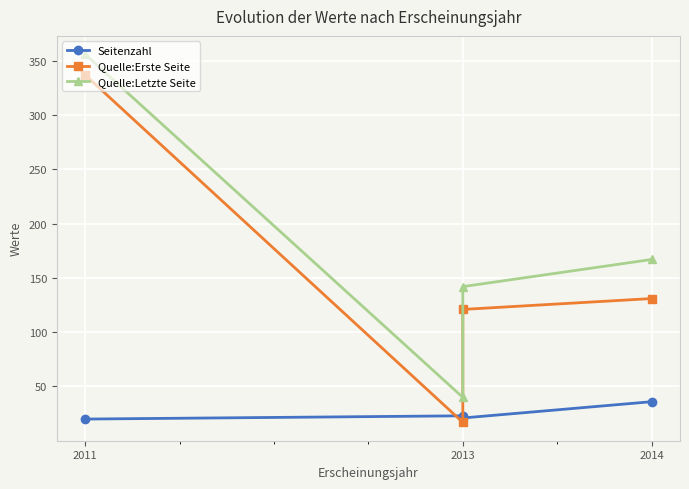

How many distinct data groups are displayed?

3